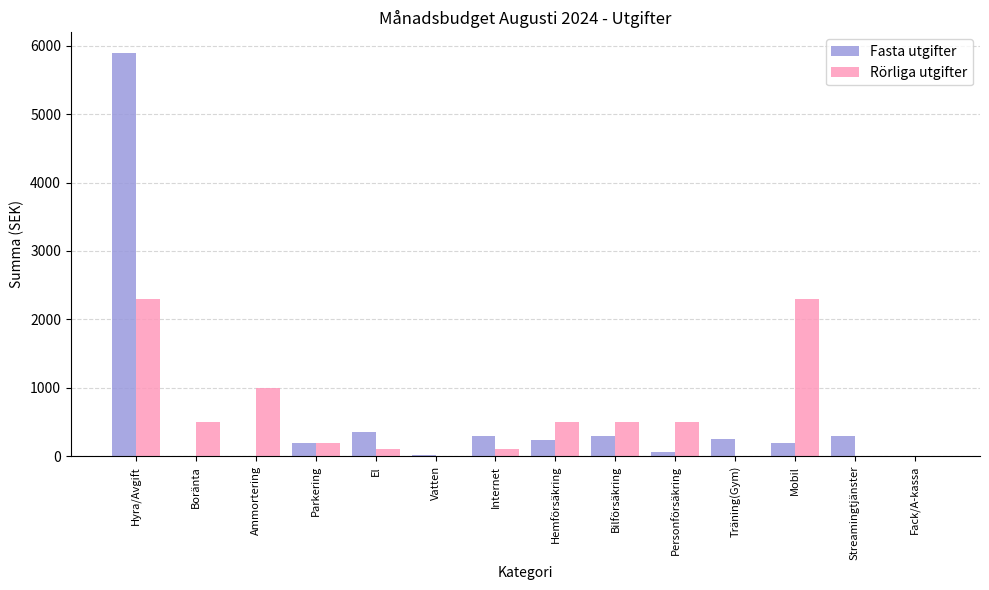

At which category is the sum across all series the highest?

Hyra/Avgift